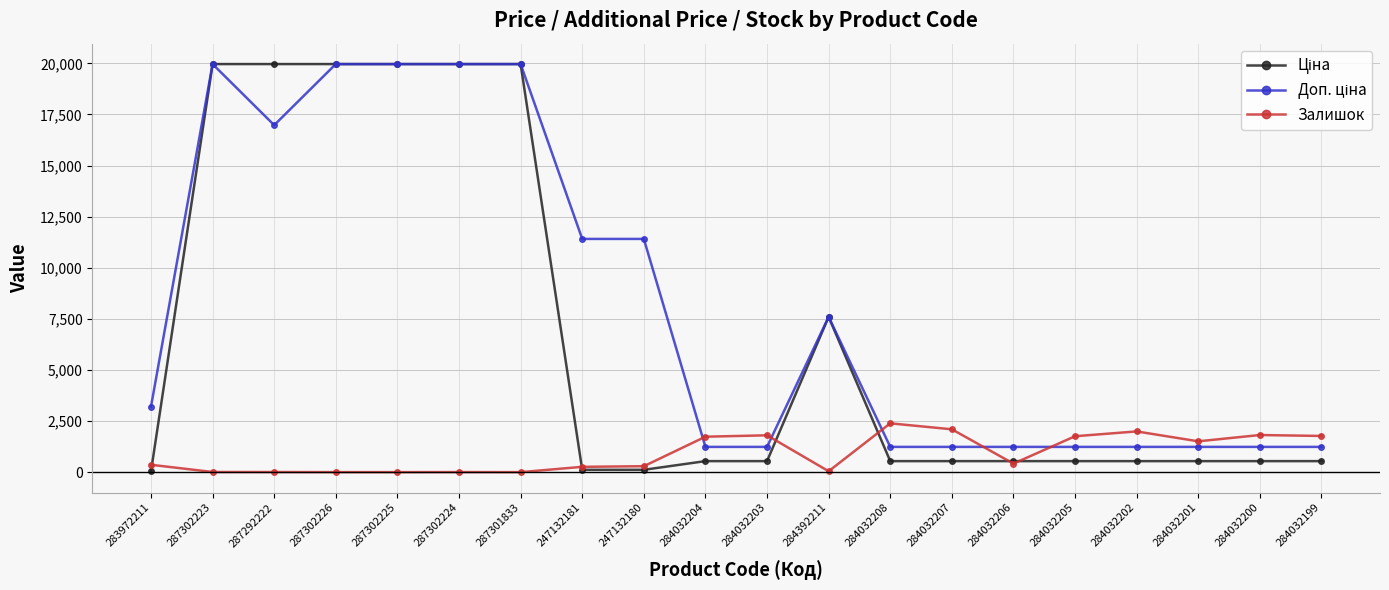

What is the total value across all series at 284032206?

2191.4